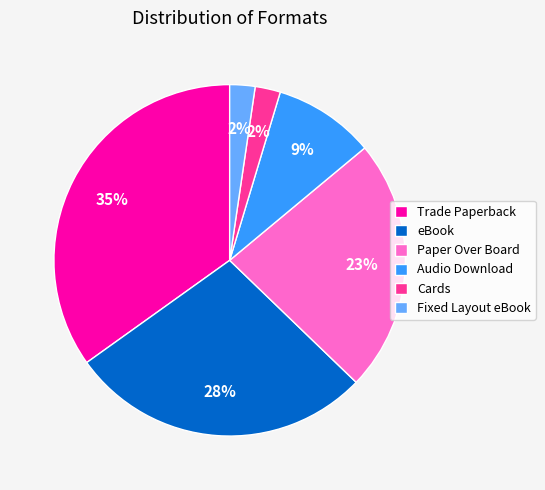

True or false: Fixed Layout eBook accounts for 2% of the total.

True